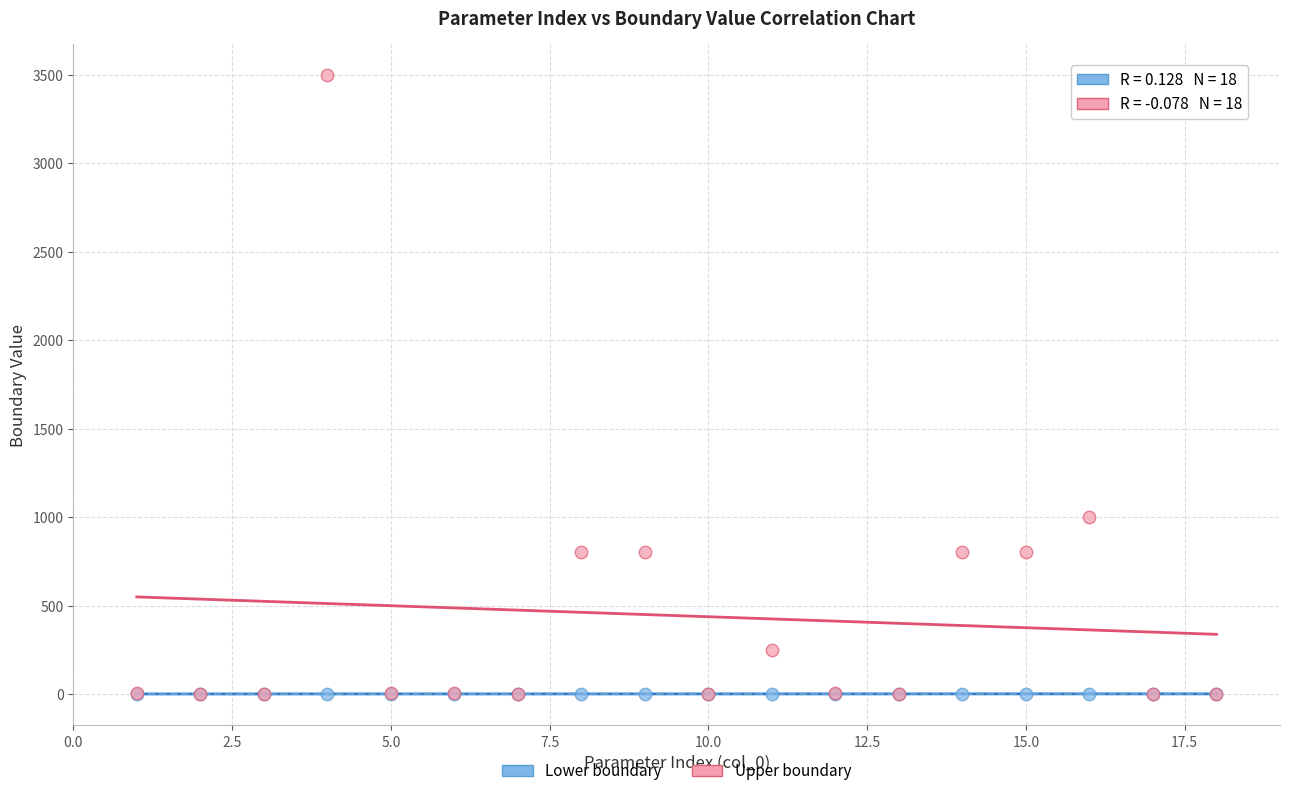

Across all series, what Y value is closest to 1748?

1000.0